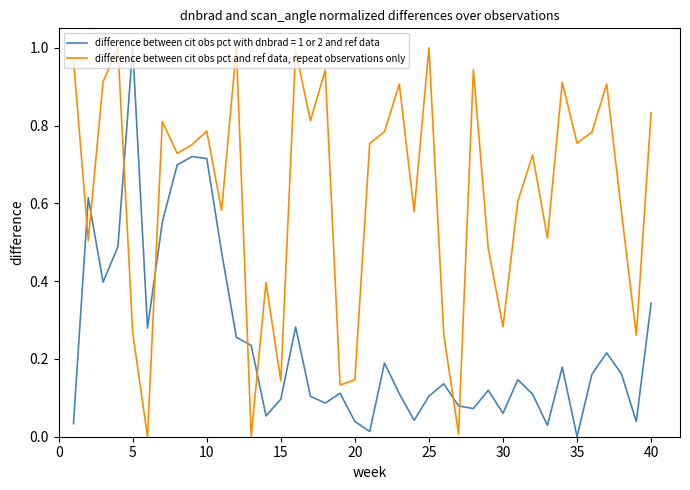

How many lines are shown in the chart?

2